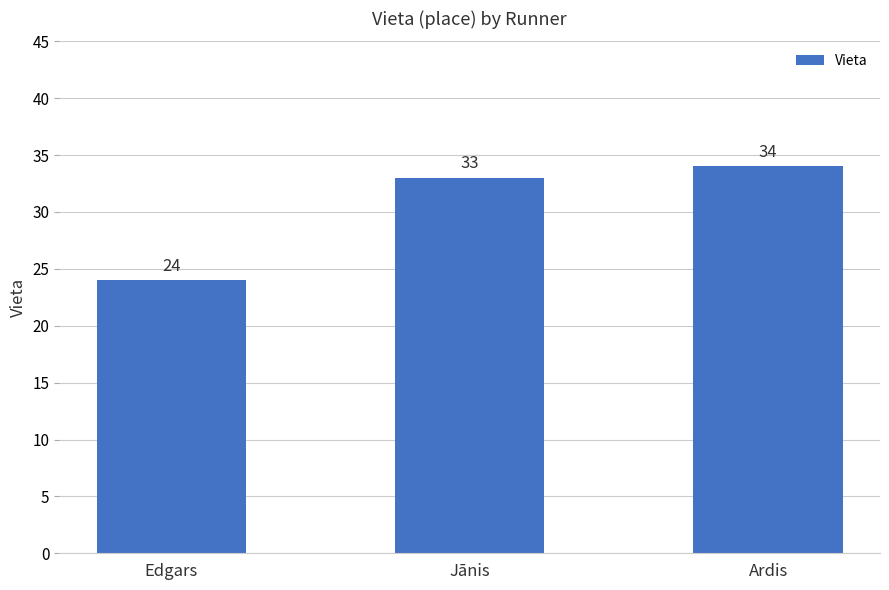

What is the sum of all values?

91